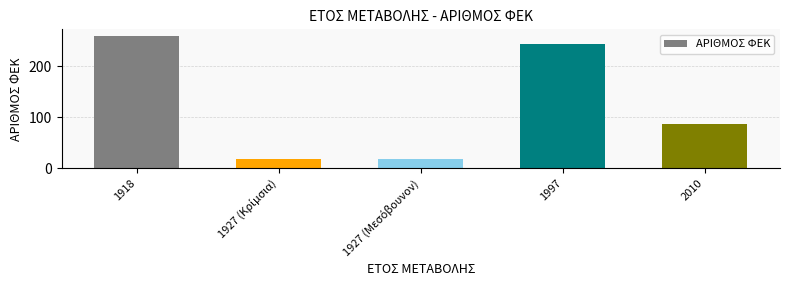

What is the maximum value shown in the chart?

260